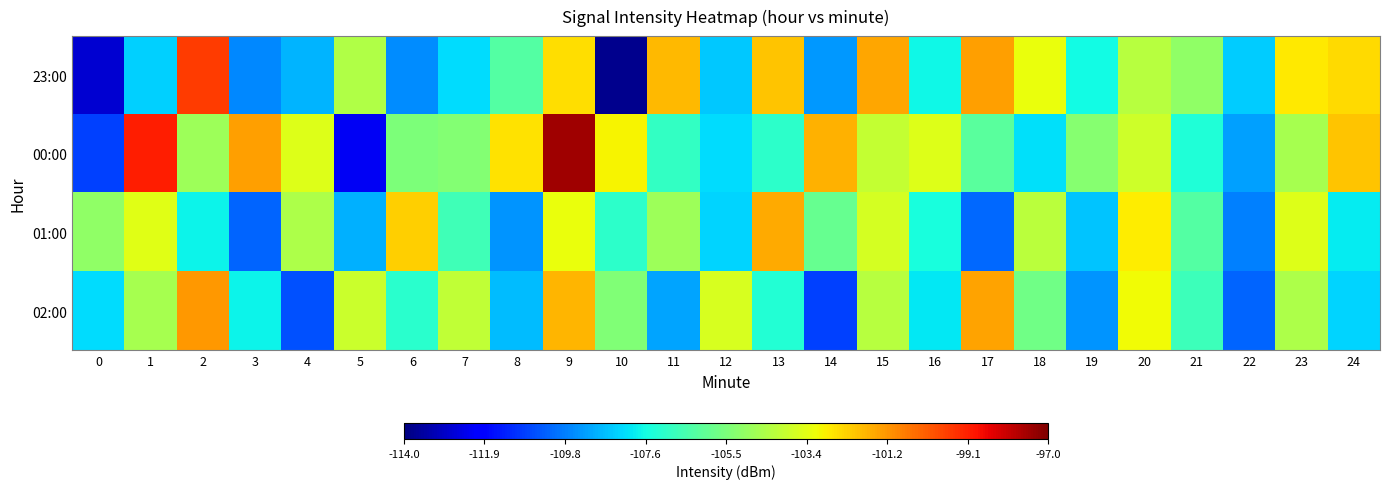

What is the total value across all series at 10?

-429.2